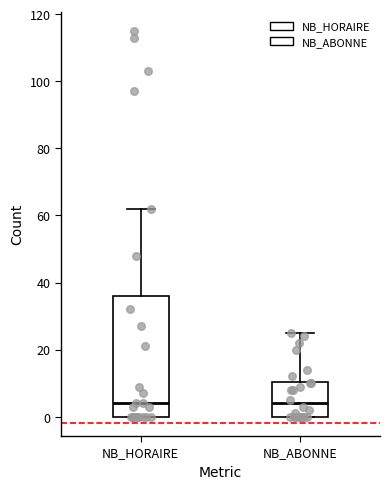

Which box is the tallest, from its lower edge to its upper edge?

NB_HORAIRE